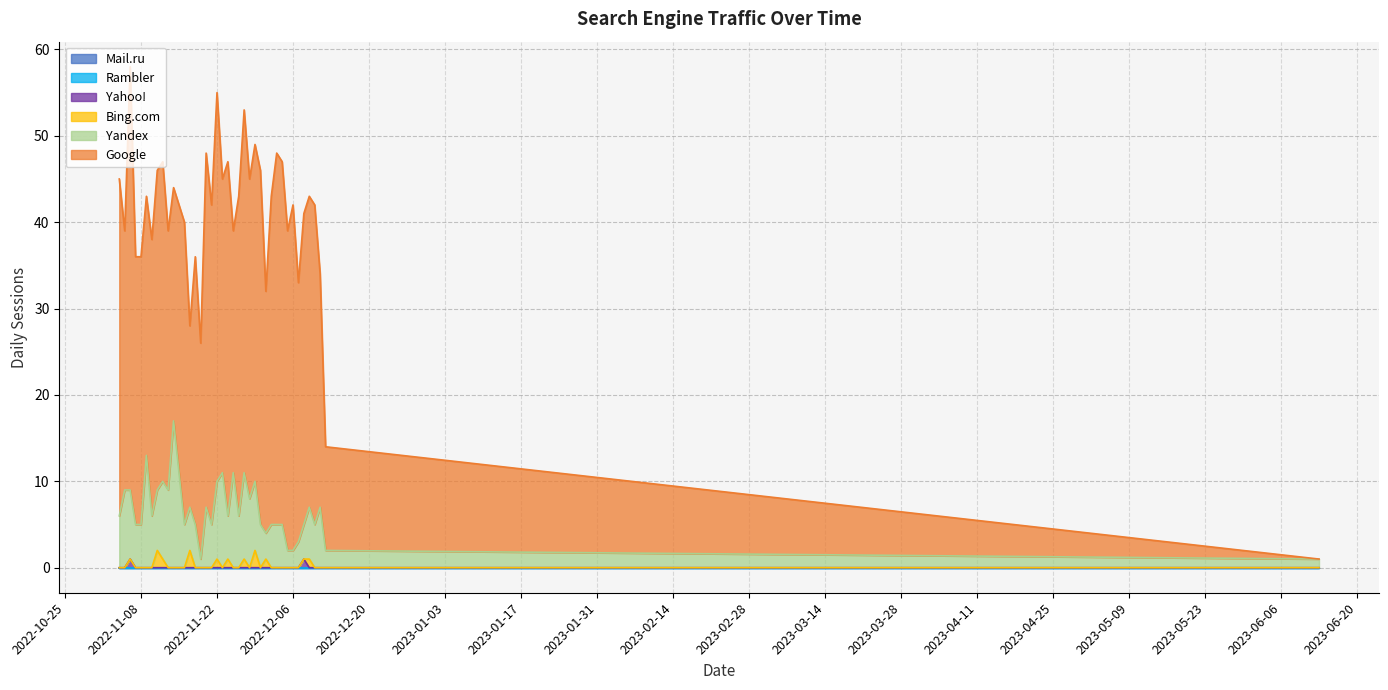

At 2022-12-12, list the series in order from smallest to largest.

Bing.com, Yahoo!, Mail.ru, Rambler, Yandex, Google